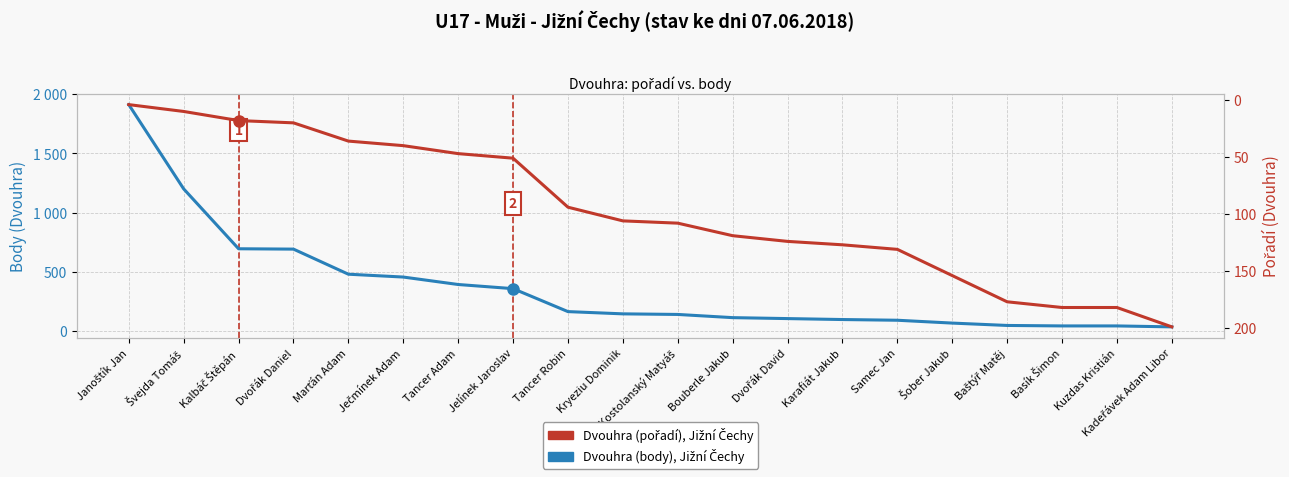

Count the number of data series in this chart.

2